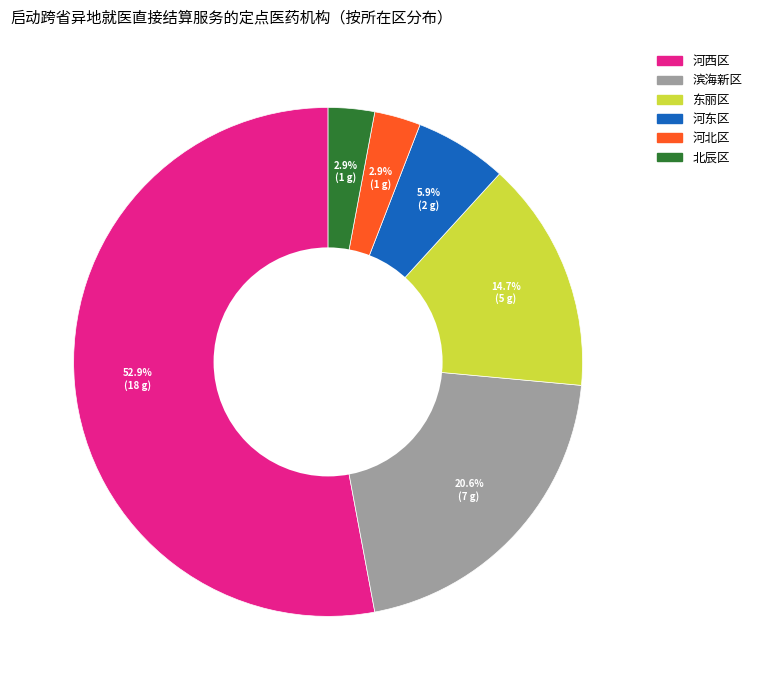

Do 河西区 and 滨海新区 together represent more than half of the pie?

Yes